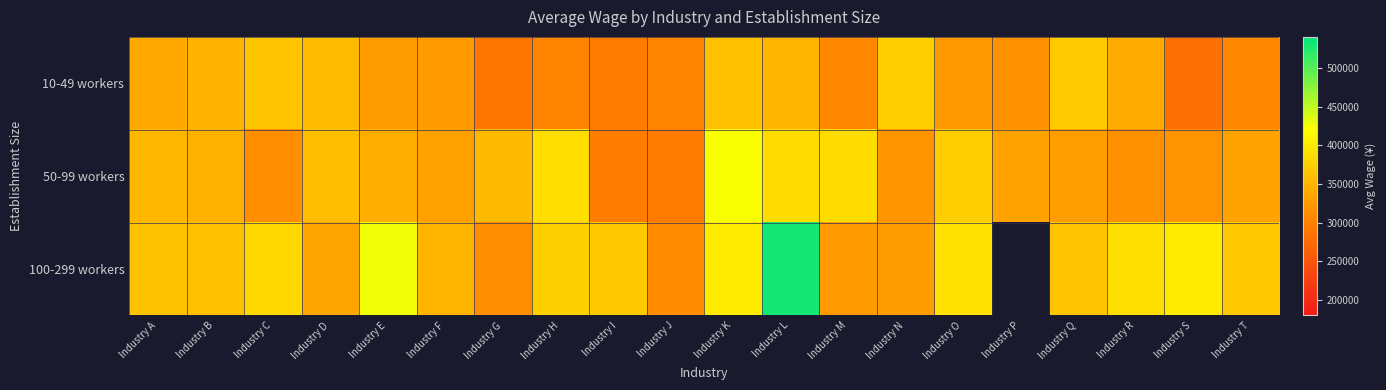

List the series in order of their peak value, lowest first.

10-49 workers, 50-99 workers, 100-299 workers